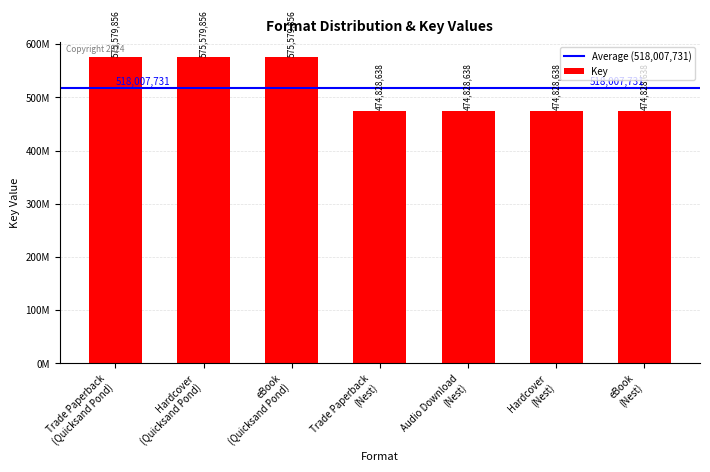

What is the label of the 1st bar from the left?

Trade Paperback
(Quicksand Pond)